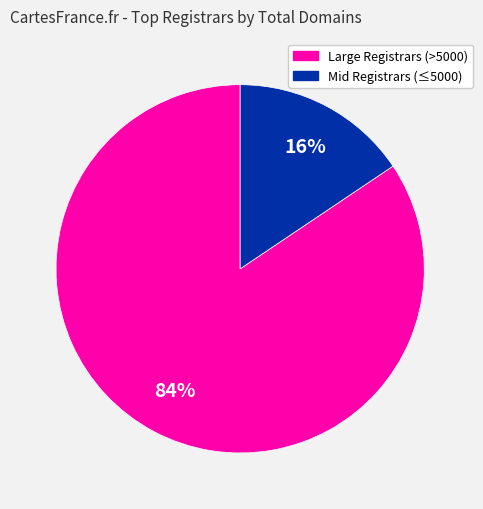

To the nearest percent, what is the average slice percentage?

50%